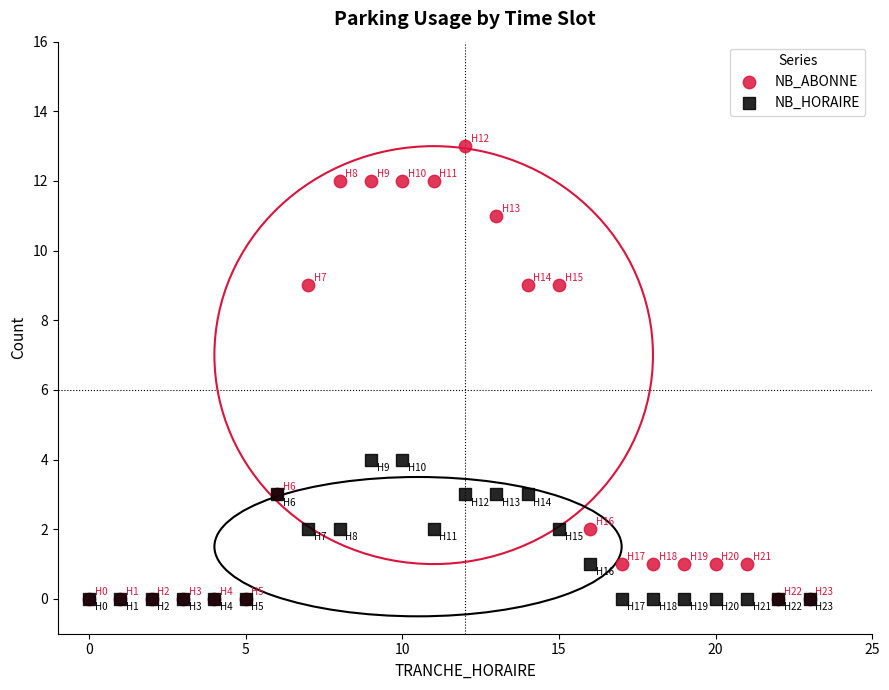

What are all the series names shown in the legend?

NB_ABONNE, NB_HORAIRE